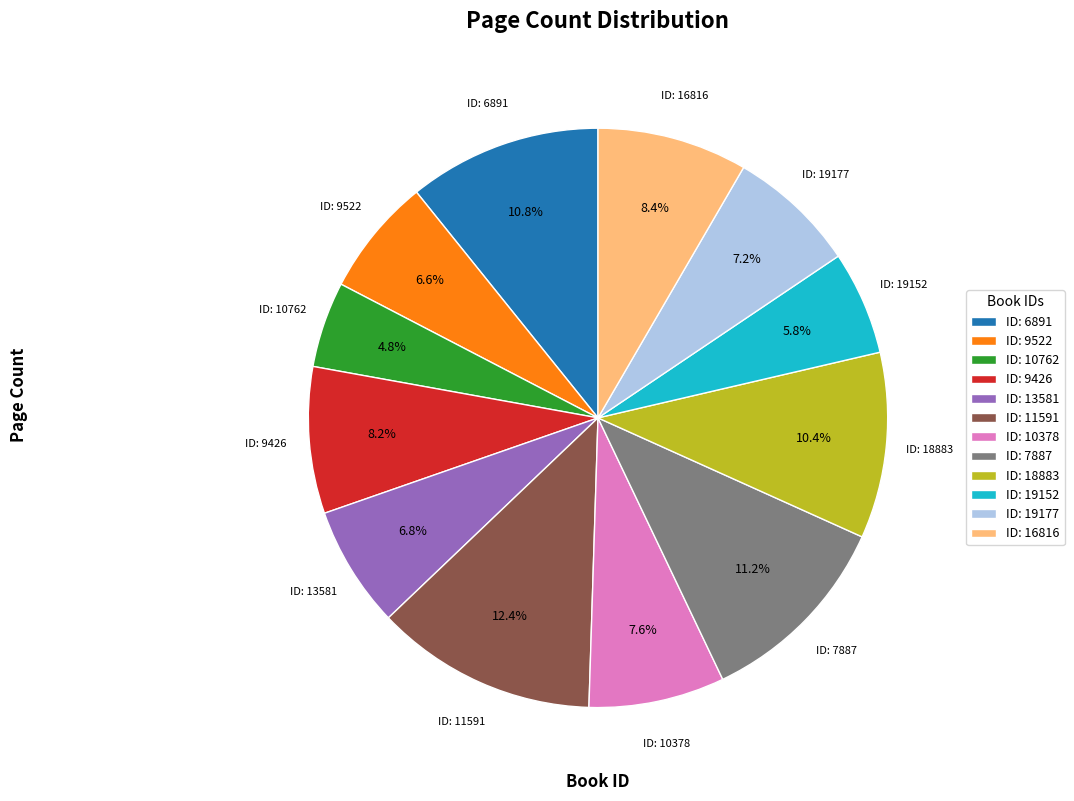

Between ID: 10378 and ID: 19152, which is larger?

ID: 10378